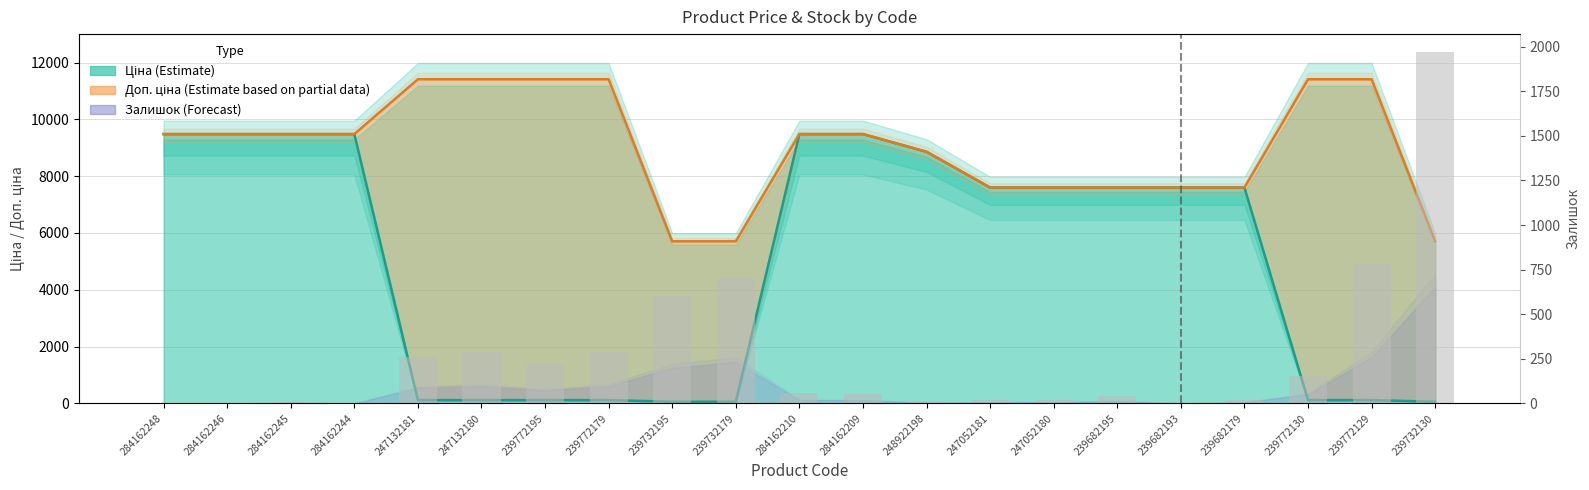

Reading left to right, list all the values displayed in this chart.

Доп. ціна (Estimate based on partial data): 9480.1	9480.1	9480.1	9480.1	11410.0	11410.0	11410.0	11410.0	5705.0	5705.0	9480.1	9480.1	8856.7	7596.5	7596.5	7596.5	7596.5	7596.5	11410.0	11410.0	5705.0
Залишок (Forecast): 0.0	0.0	8.0	0.0	260.0	290.0	218.0	290.0	601.0	702.0	56.0	53.0	11.0	20.0	21.0	39.0	0.0	17.0	153.0	779.0	1972.0